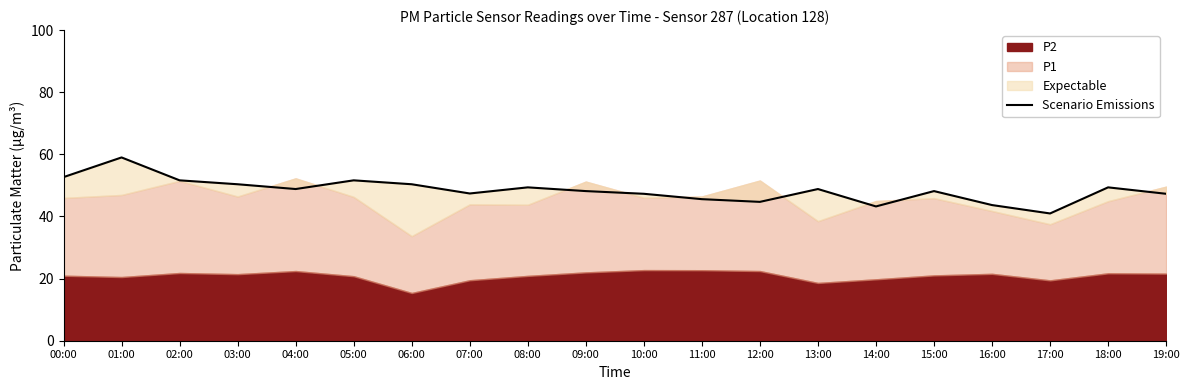

How many data points are above 48?

12